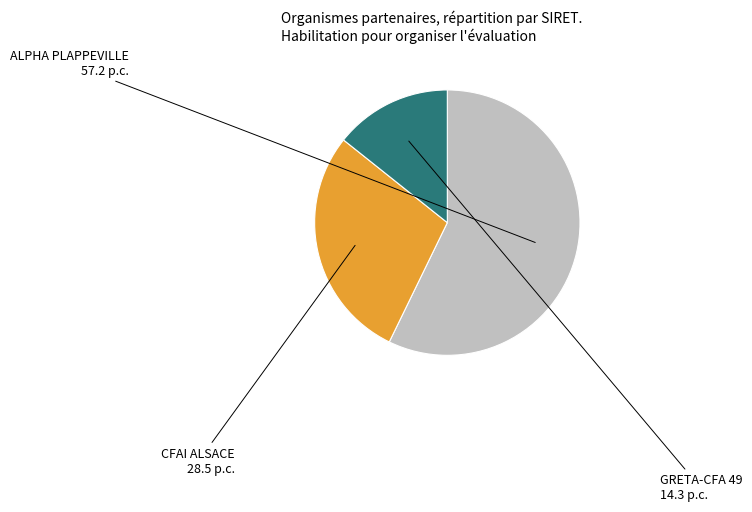

How many segments does this pie chart have?

3